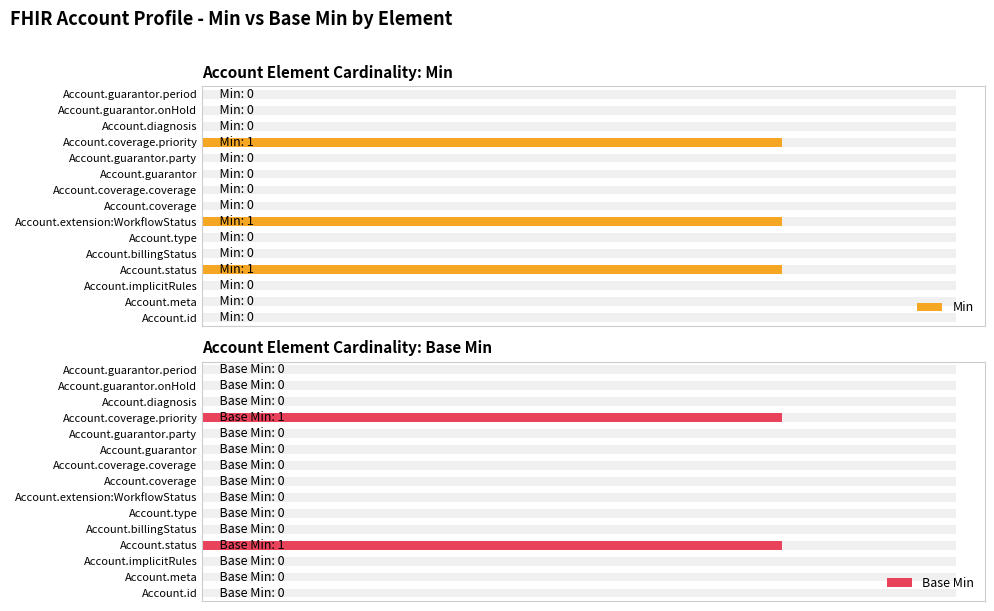

At Account.guarantor, list the series in order from largest to smallest.

Min, Base Min